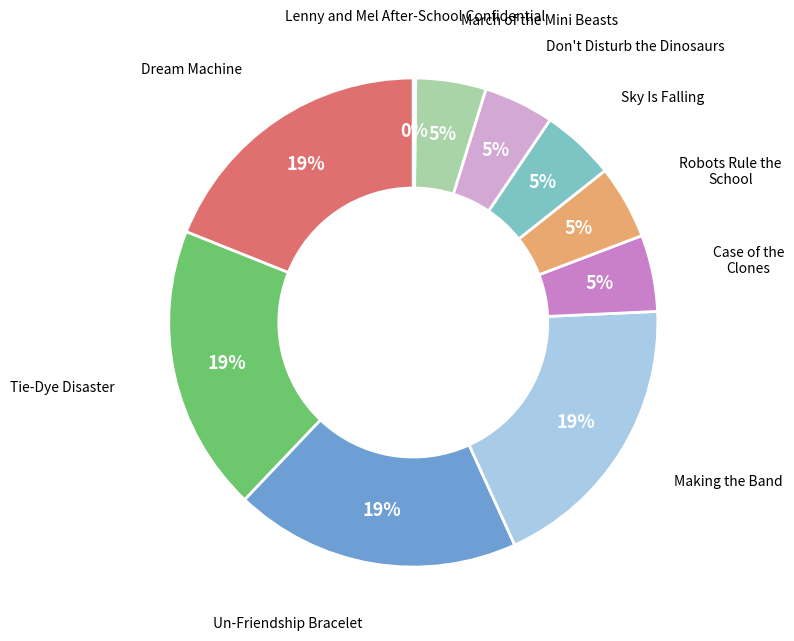

True or false: March of the Mini Beasts accounts for 14% of the total.

False